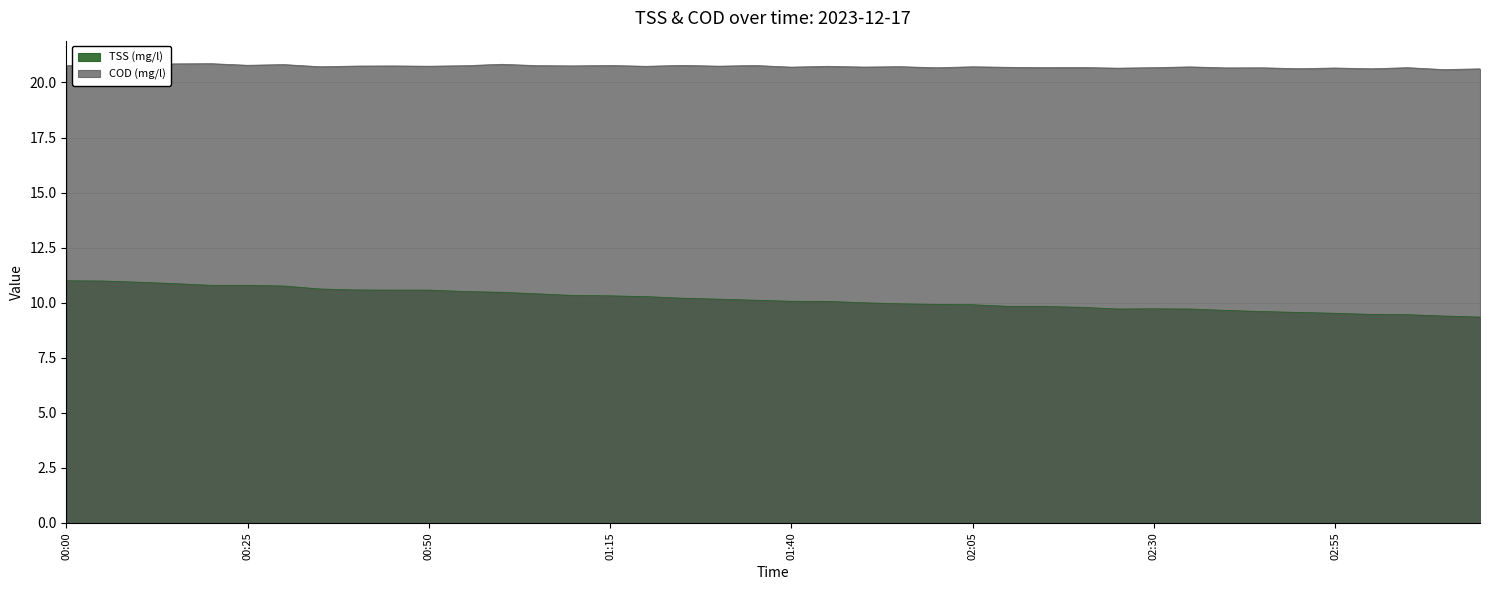

True or false: TSS (mg/l) and COD (mg/l) cross at least once.

False